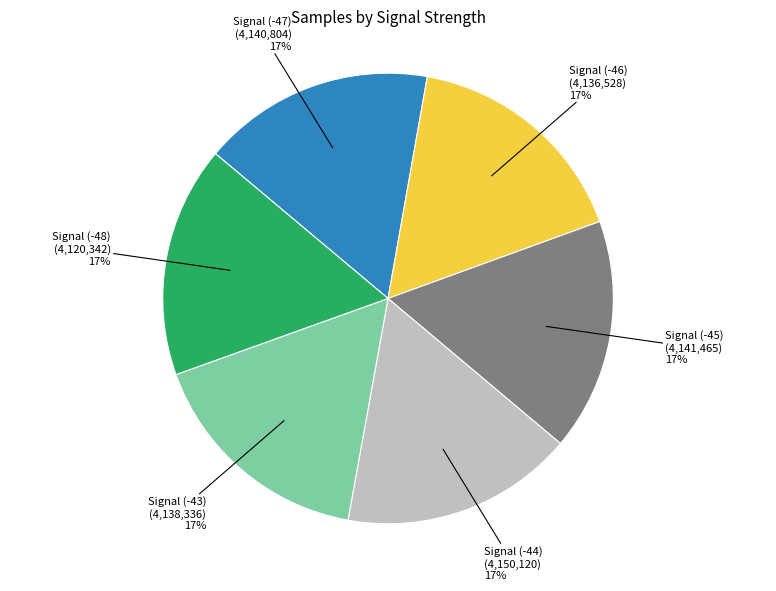

To the nearest percent, what is the average slice percentage?

17%